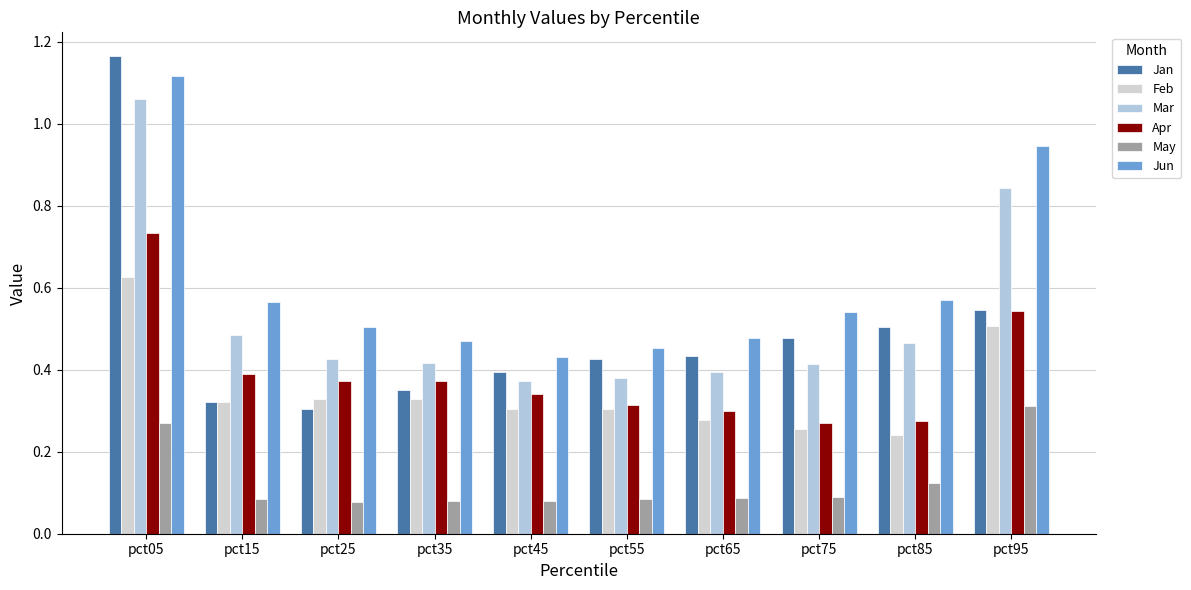

At which label does Mar reach its peak?

pct05